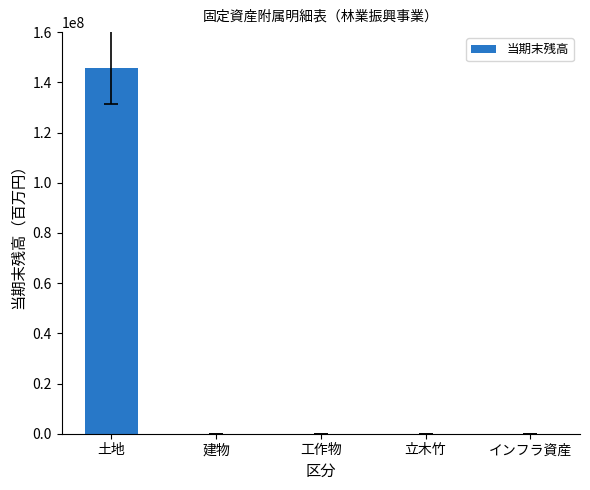

Which category has the highest value across all series?

土地